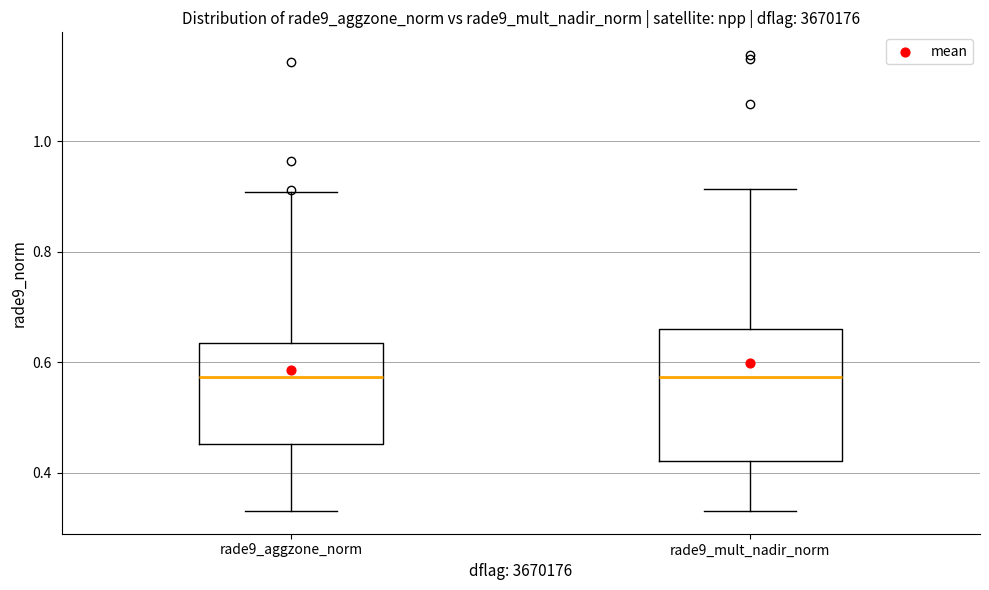

Reading left to right, read every box against the y-axis: the position of its median line, the range the box covers, and the ends of its whiskers. The values are not printed on the chart, so give them approximately, as read against the axis.

rade9_aggzone_norm: median 0.58, box 0.46 to 0.64, whiskers 0.34 to 0.90
rade9_mult_nadir_norm: median 0.58, box 0.42 to 0.66, whiskers 0.34 to 0.92